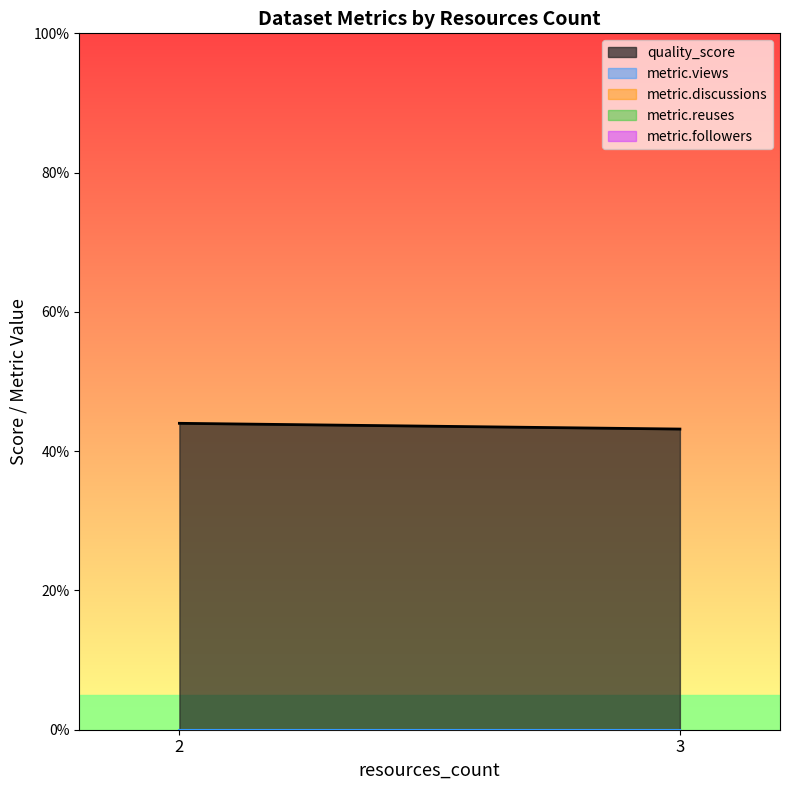

How many distinct data groups are displayed?

5